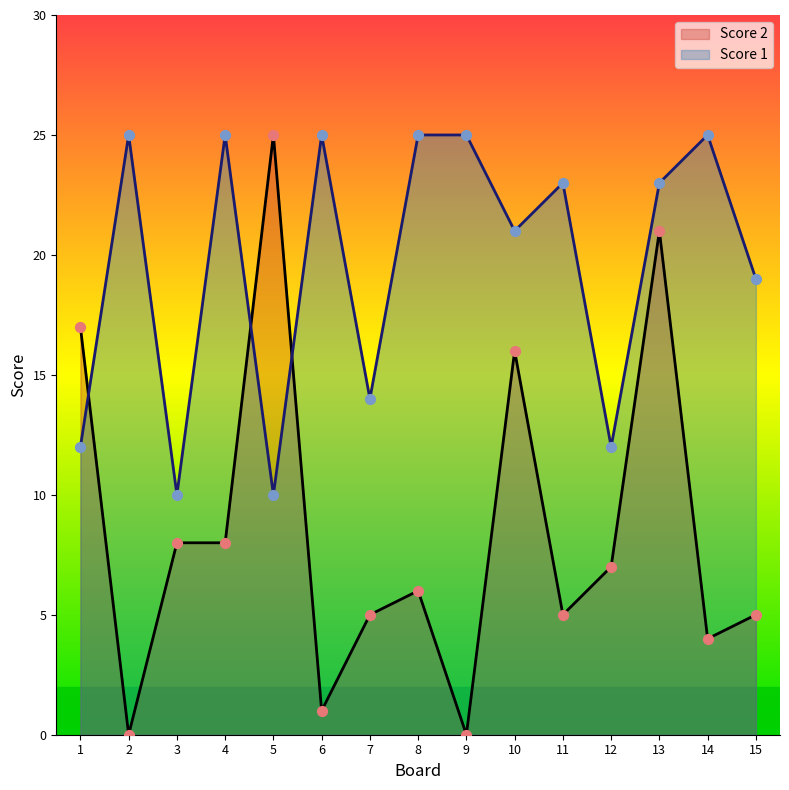

Which series has the largest total across all categories?

Score 1